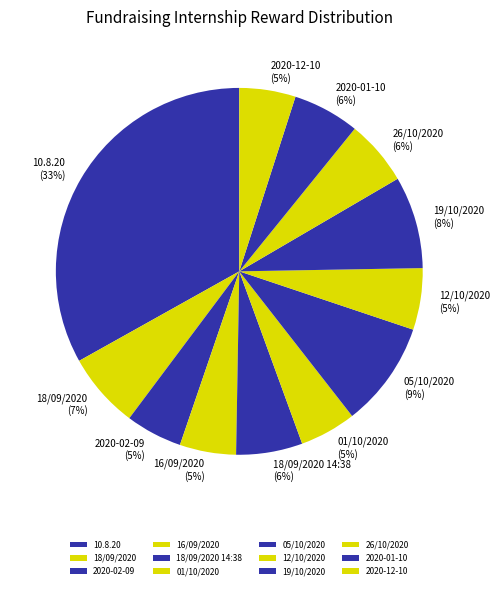

Combined, do 19/10/2020 and 05/10/2020 account for over 50%?

No